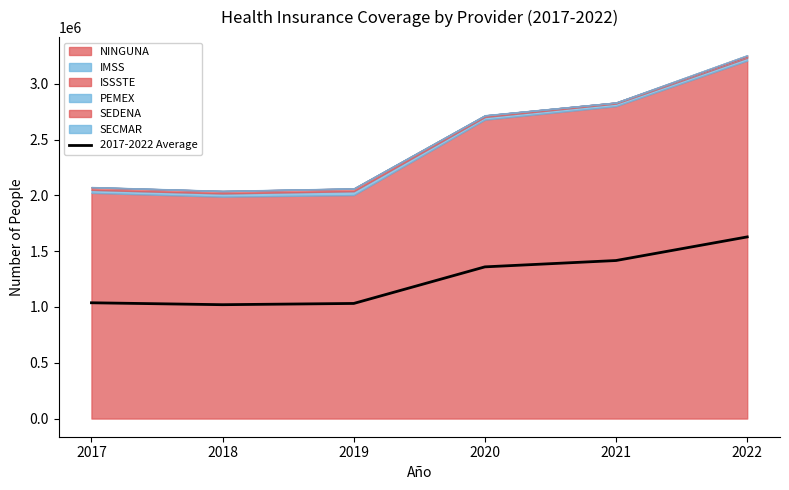

Does the chart have visible grid lines?

No